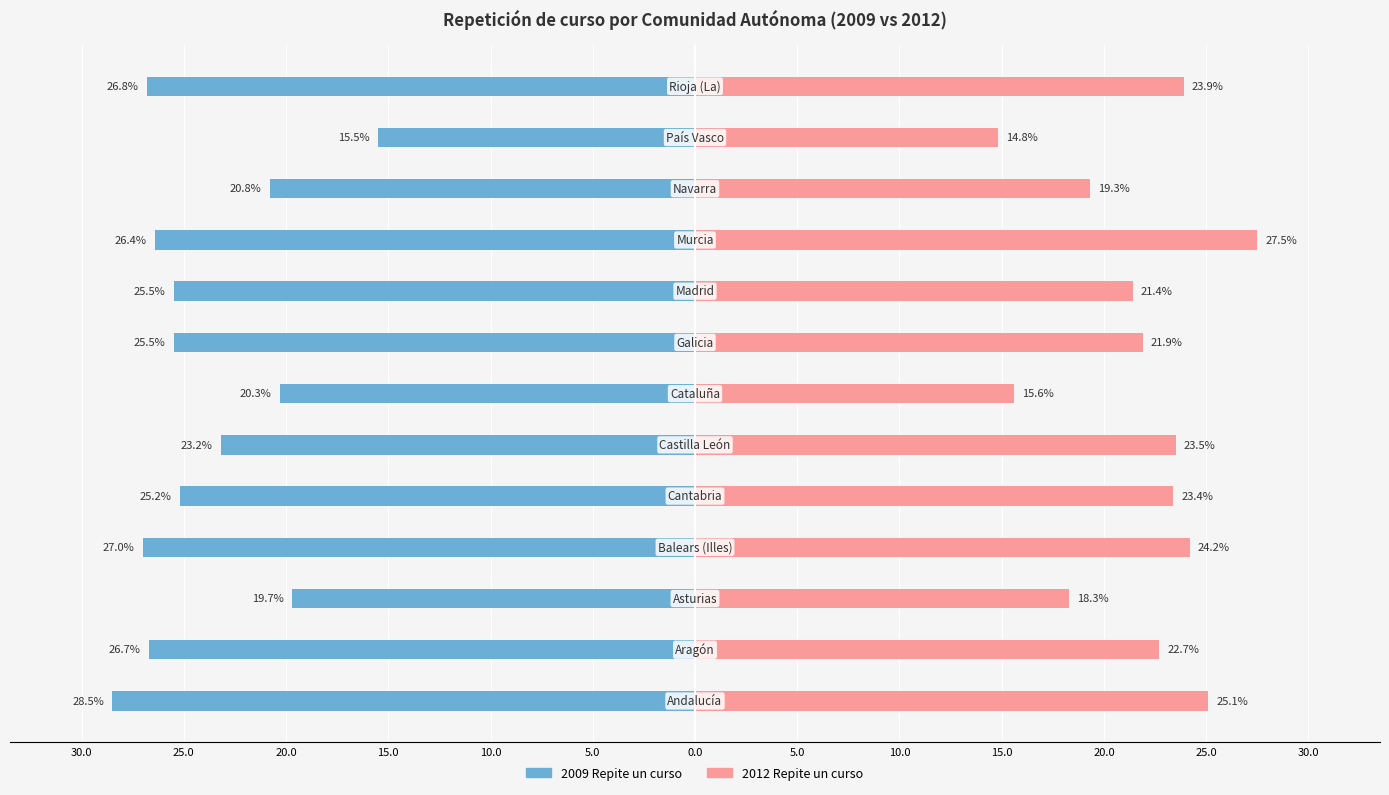

What is the smallest value displayed?

-28.5